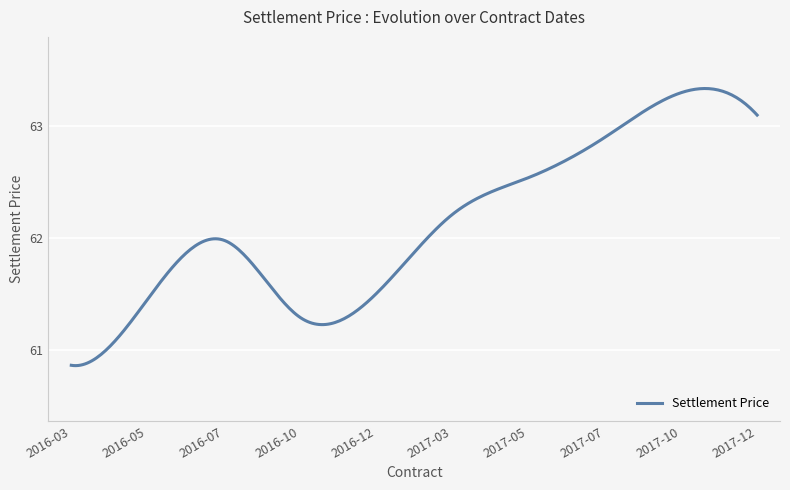

What is the difference between the maximum and minimum values?

2.5